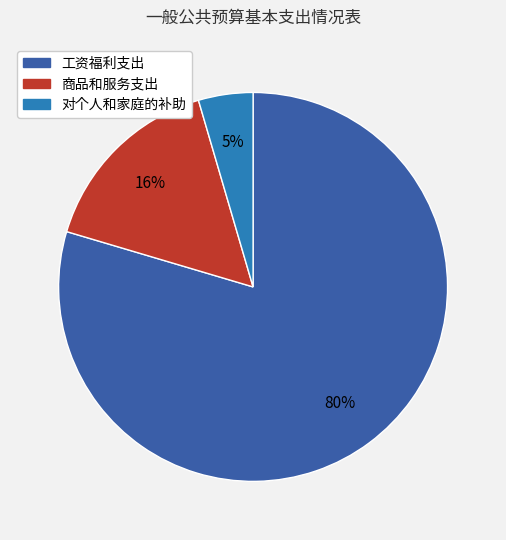

The 工资福利支出 slice represents 80% of the pie. True or false?

True